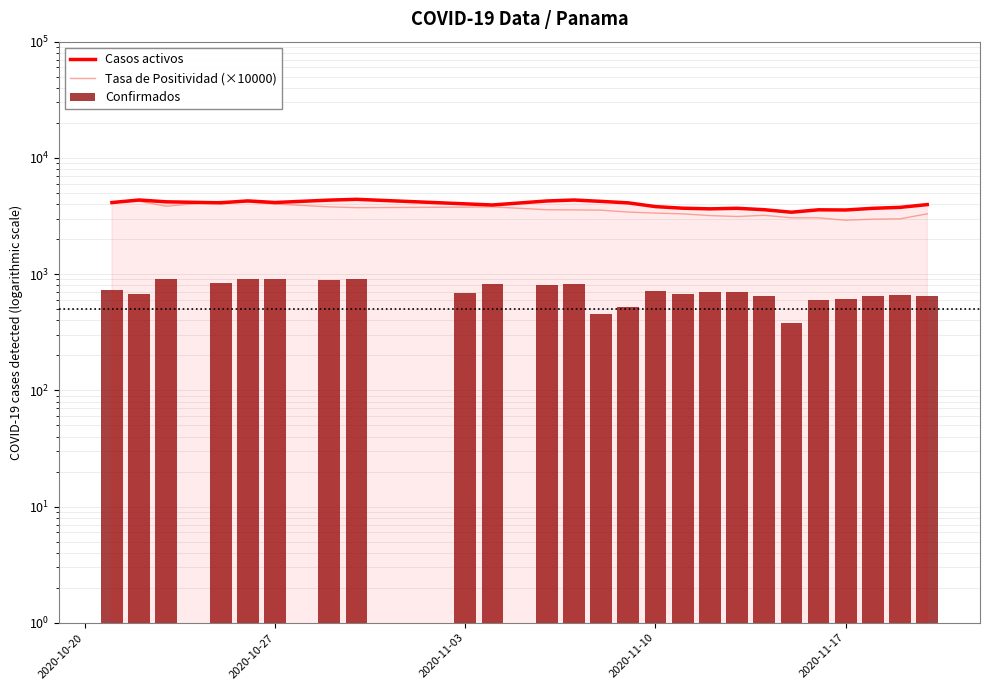

At how many categories does at least one series exceed 1448?

25